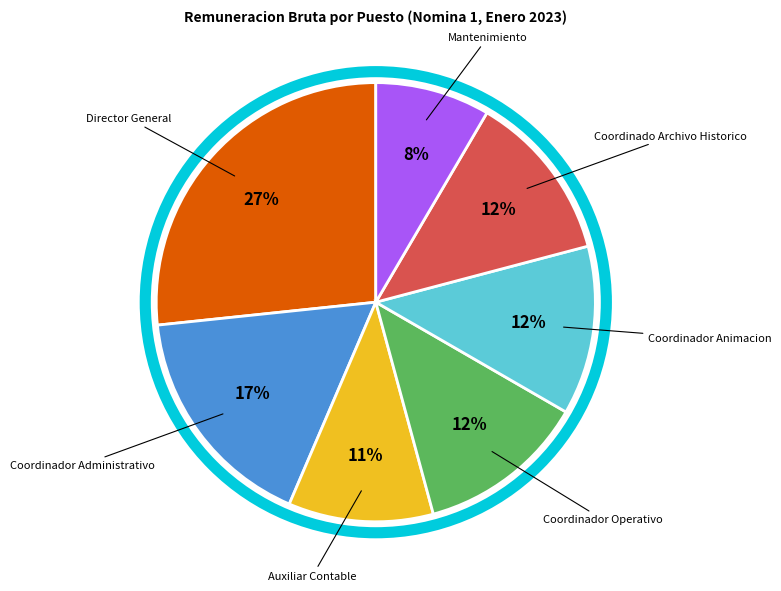

To the nearest percent, what is the average slice percentage?

14%